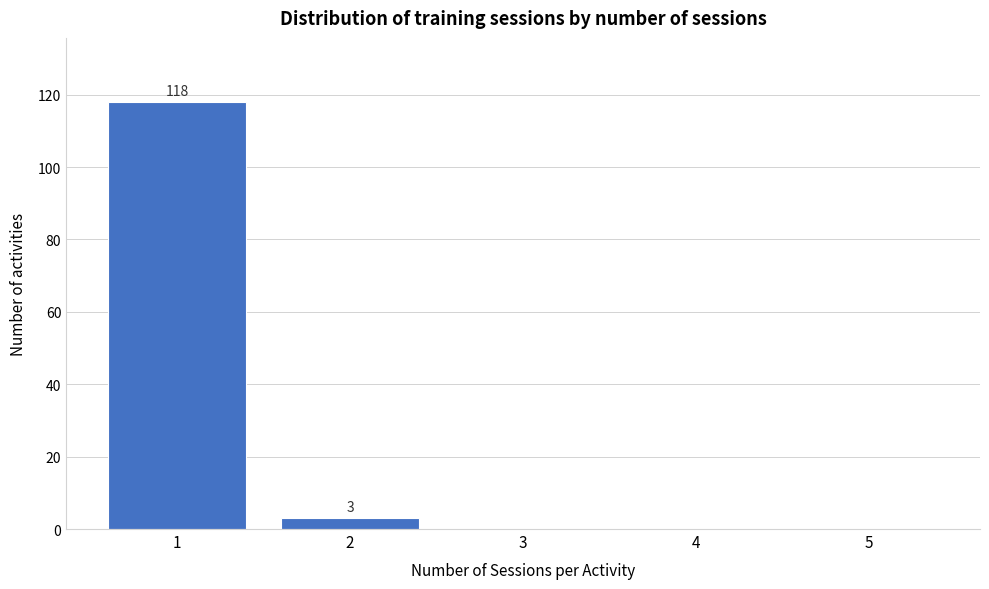

Over which range of the x-axis is the bar tallest?

0.5 to 1.5